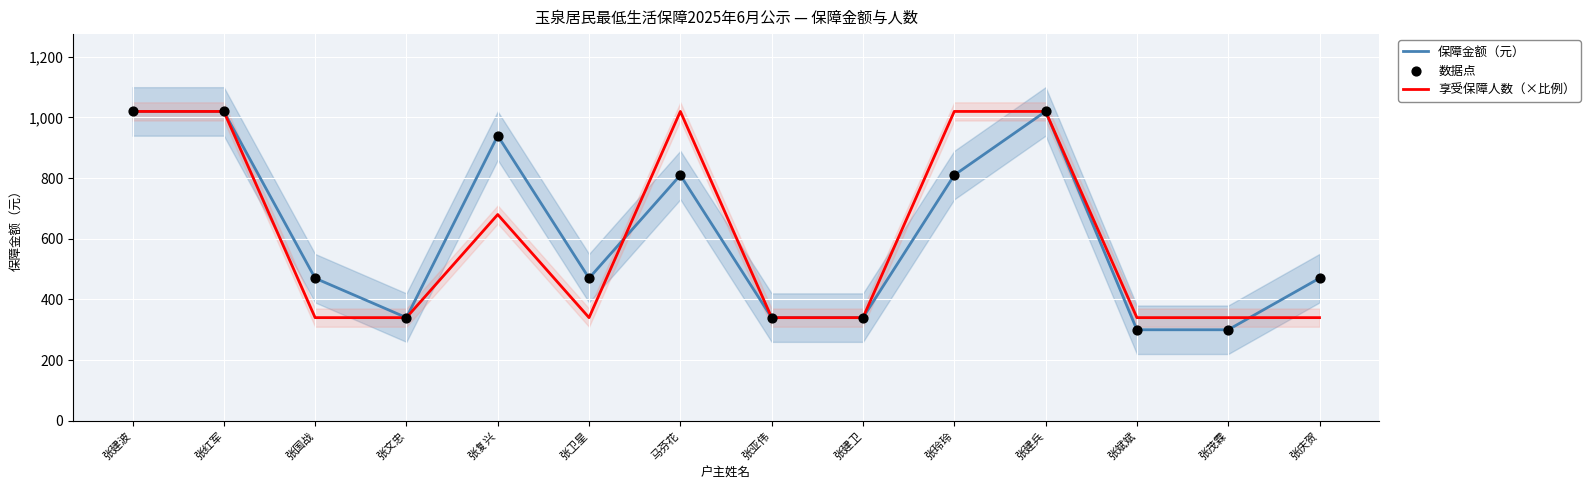

What are all the series names shown in the legend?

保障金额（元）, 享受保障人数（×比例）, 数据点